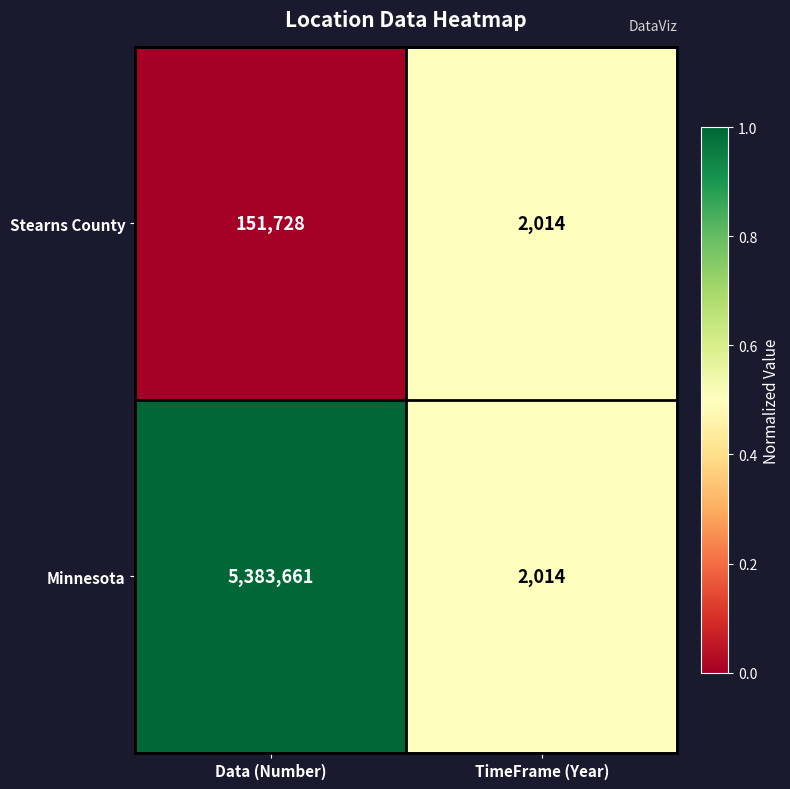

Read the Stearns County value at Data (Number), to the nearest 50.

151750